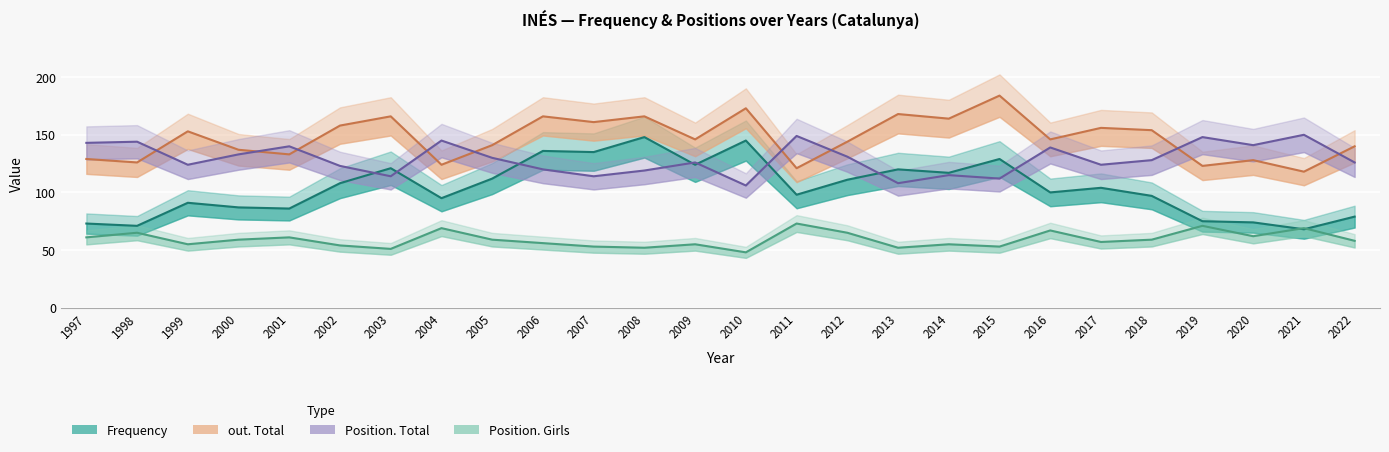

Rank the series by their average value, from lowest to highest.

Position. Girls, Frequency, Position. Total, out. Total